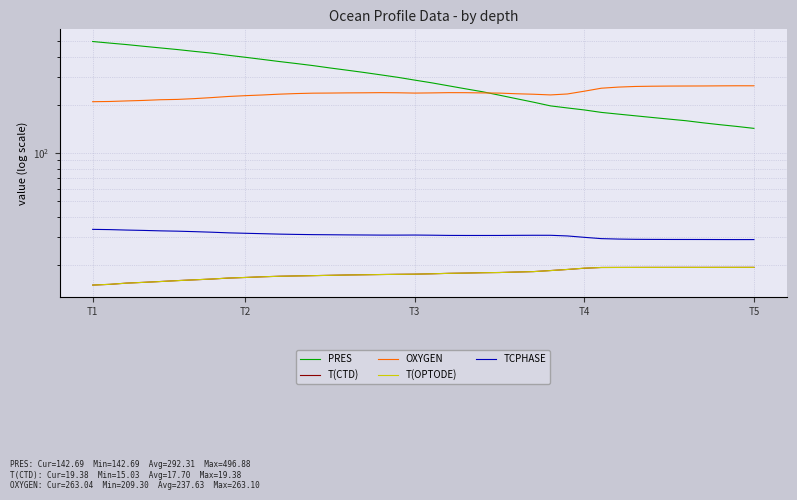

Does the chart display data point markers on the line(s)?

No